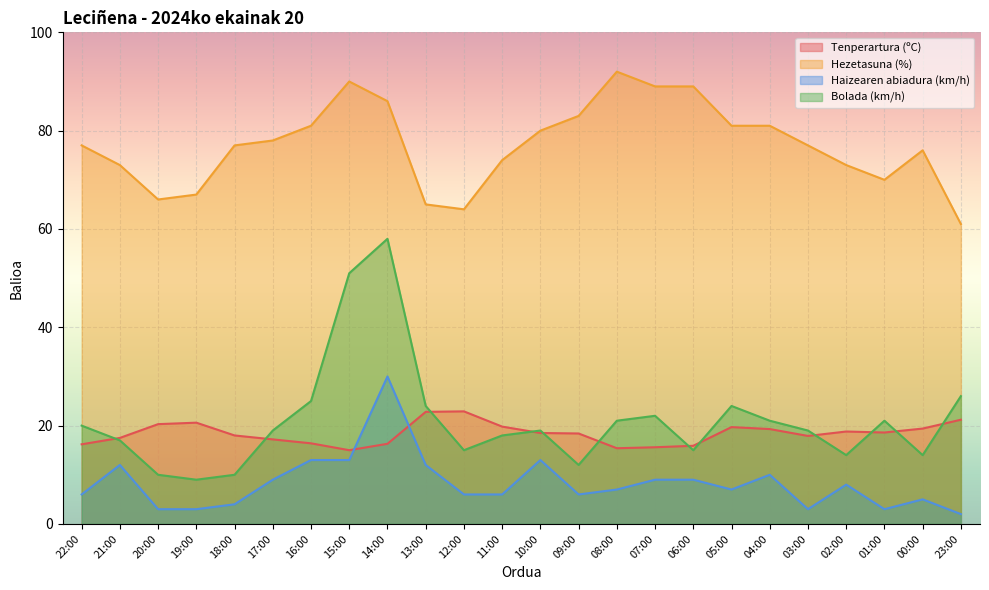

True or false: Tenperartura (ºC) and Haizearen abiadura (km/h) cross at least once.

True